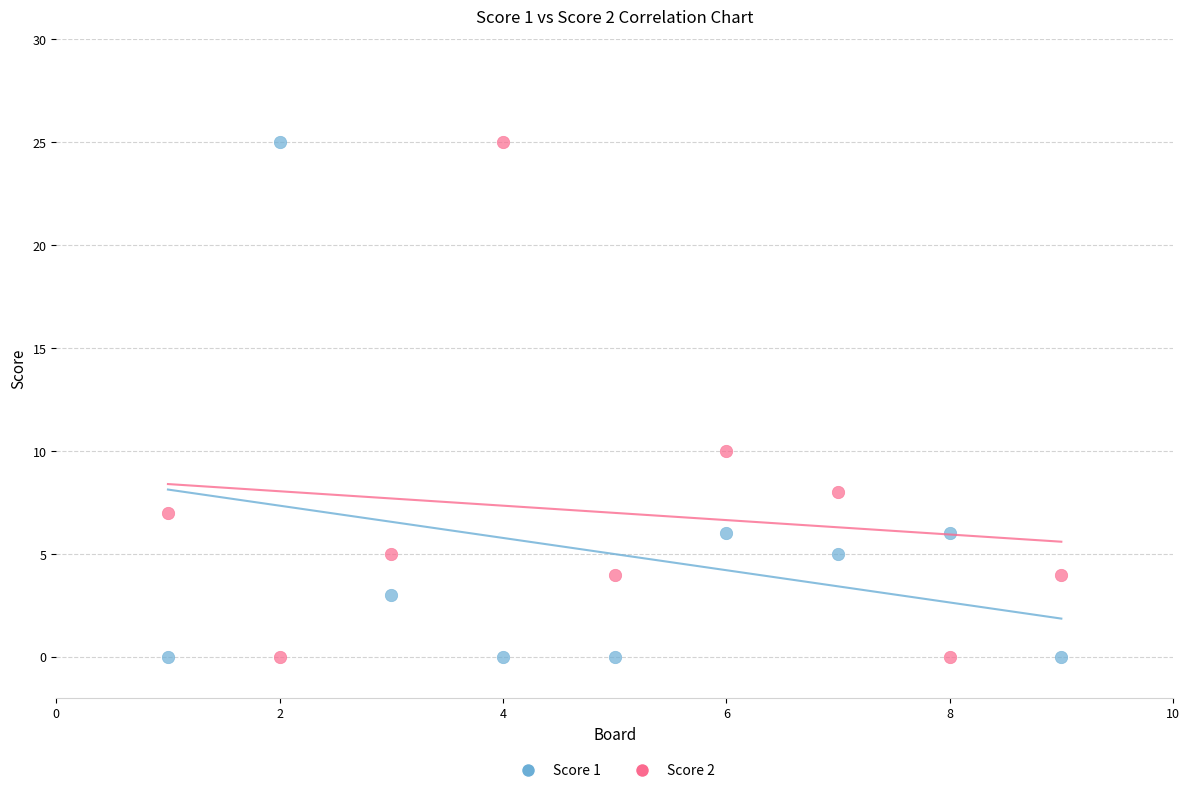

Across all series, what Y value is closest to 12?

10